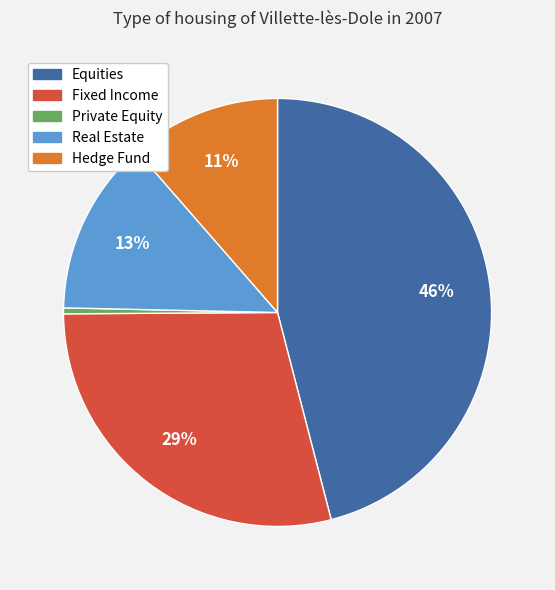

Between Hedge Fund and Fixed Income, which is larger?

Fixed Income